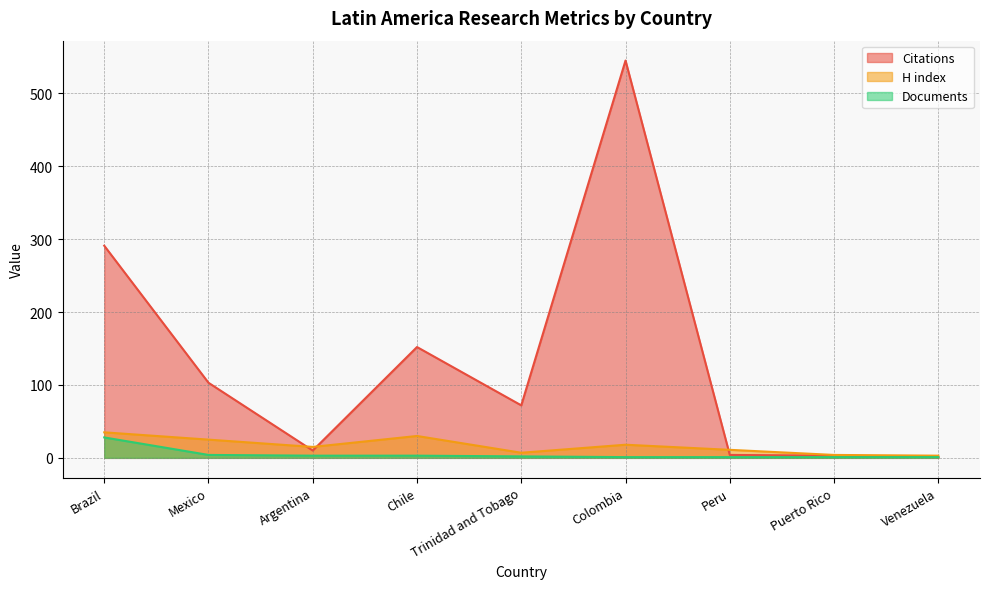

How many values in the Citations series are below 72?

4